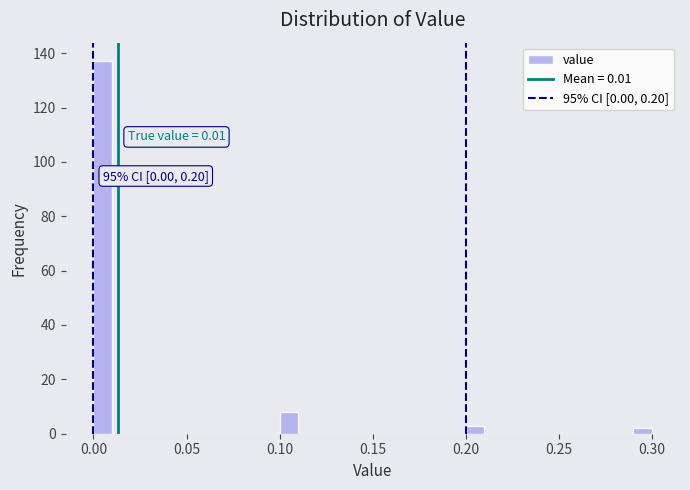

Around what value on the x-axis is the tallest bar? Give the approximate position of its centre, as read against the axis.

0.005